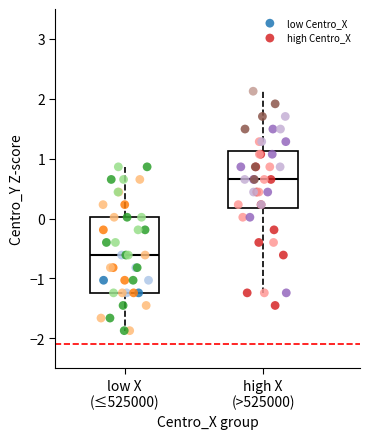

Which series contains the highest Y value?

high Centro_X